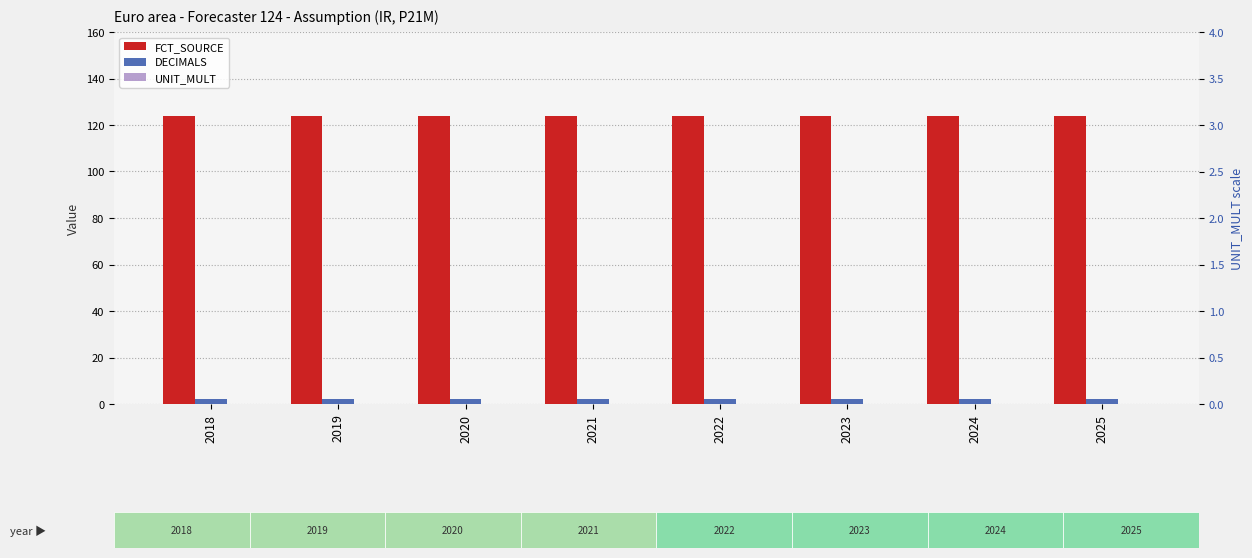

Does the chart contain any negative values?

No